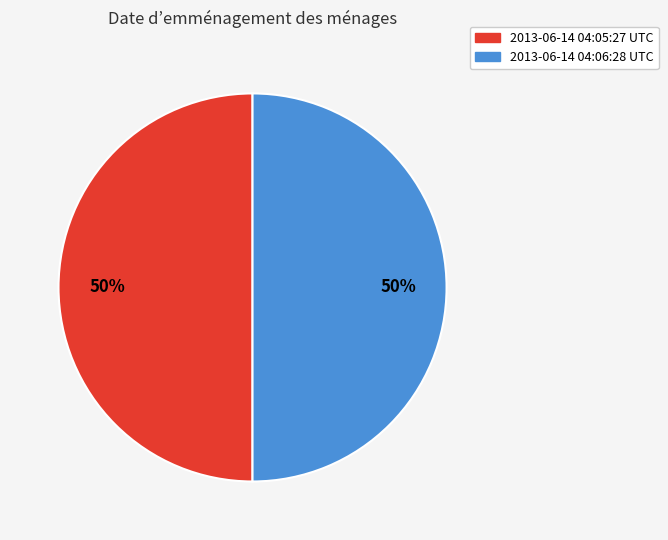

To the nearest percent, what portion does 2013-06-14 04:05:27 UTC represent?

50%